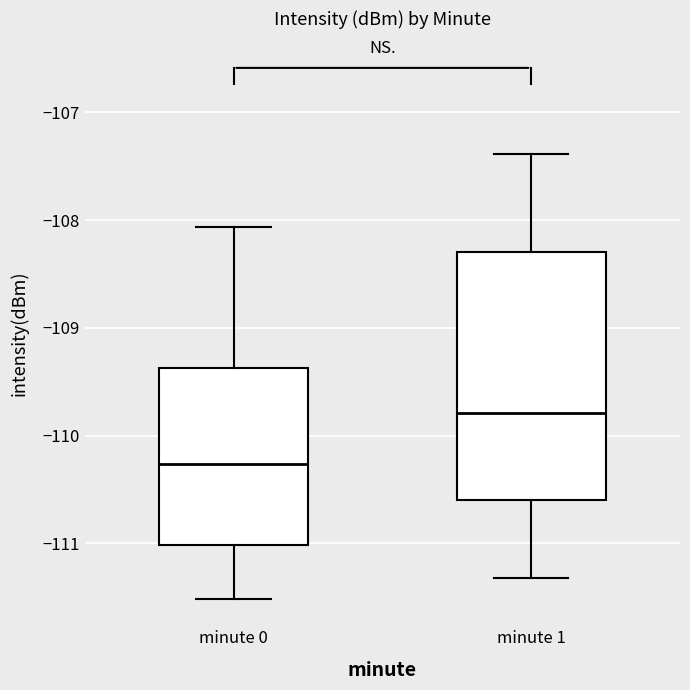

Comparing the boxes themselves (not the whiskers), which one is the tallest?

minute 1